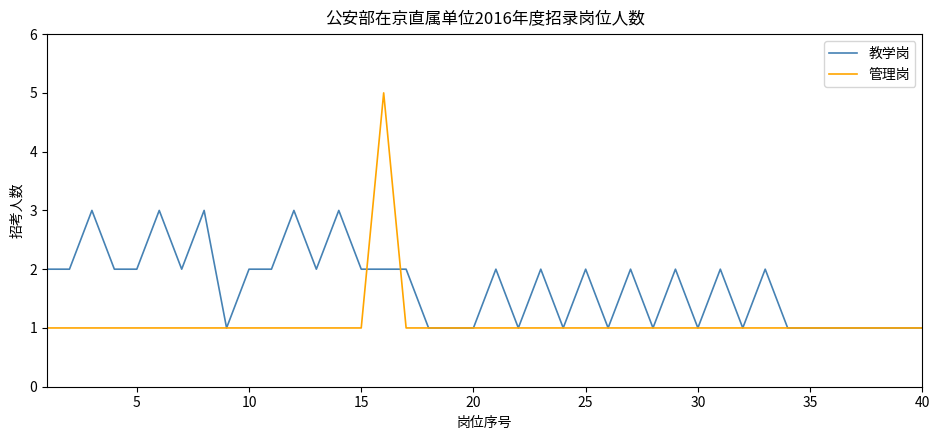

Which series has the widest spread of values?

管理岗